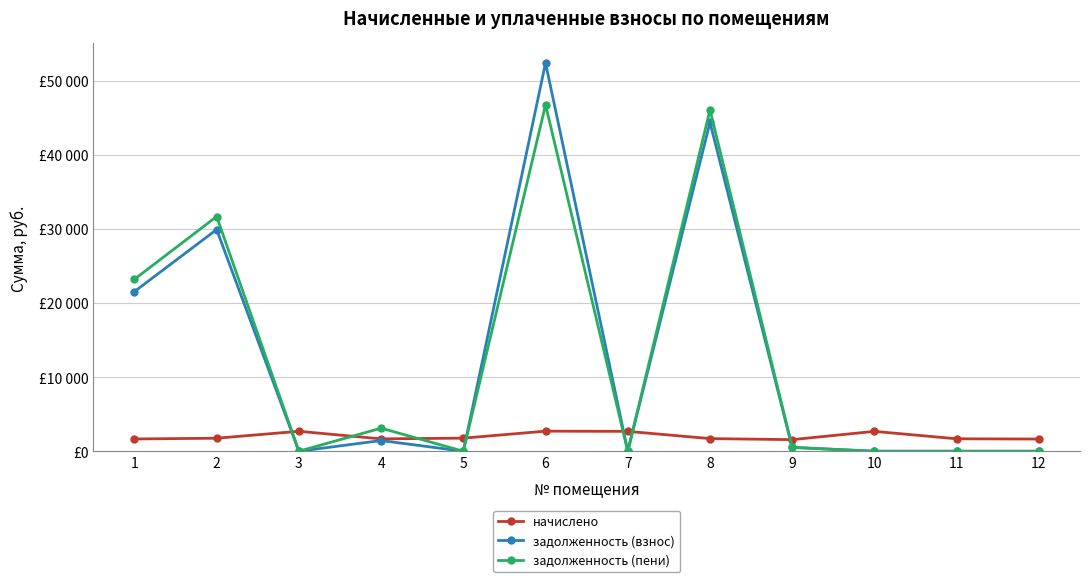

Between 6 and 9, which series saw the biggest shift?

задолженность (взнос)